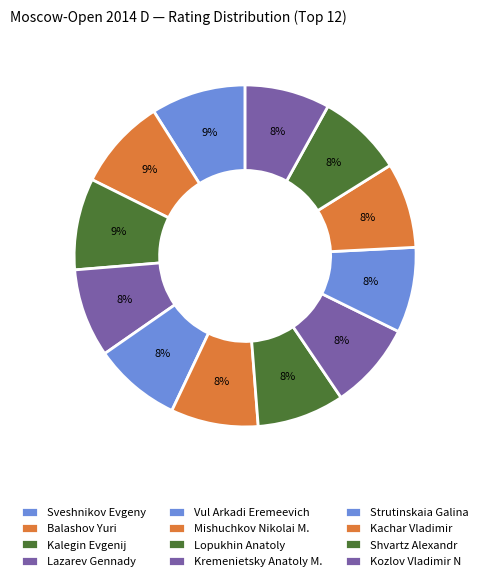

To the nearest percent, what is the average slice percentage?

8%